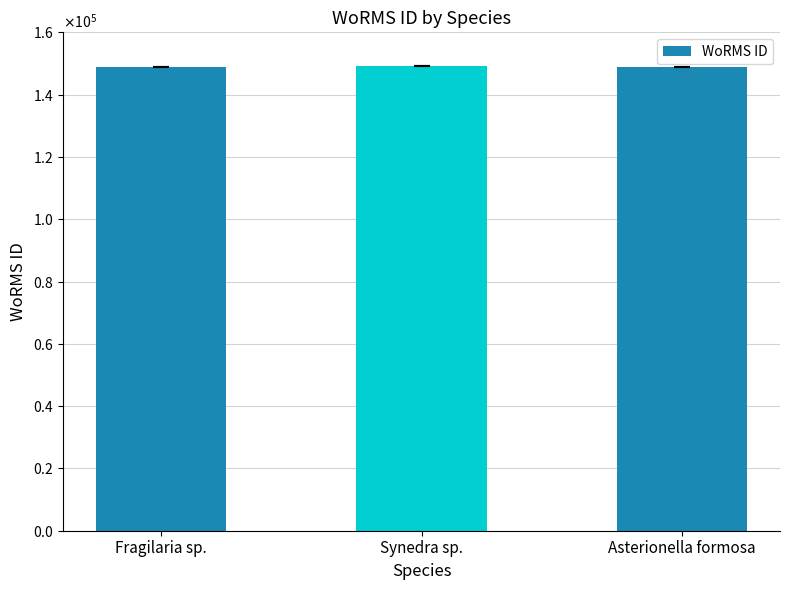

What is the maximum value shown in the chart?

149186